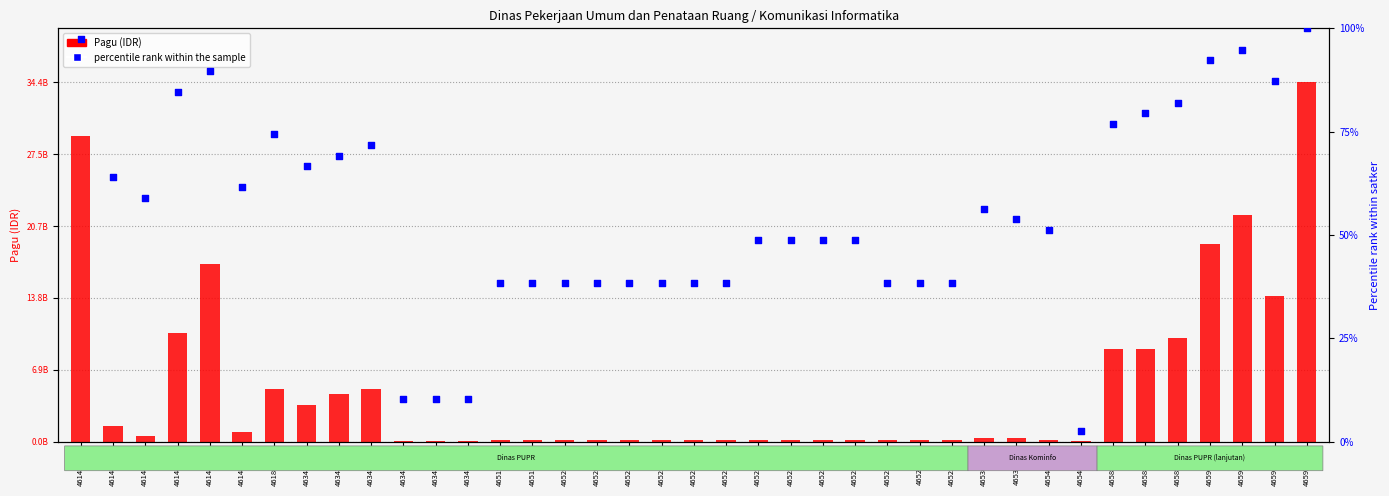

Which series reaches the minimum Y coordinate?

percentile rank within the sample